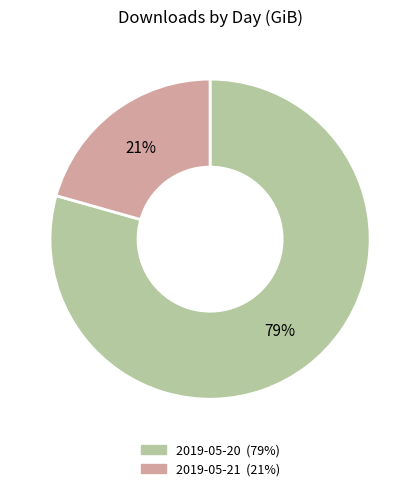

To the nearest percent, what is the combined percentage of 2019-05-21 and 2019-05-20?

100%